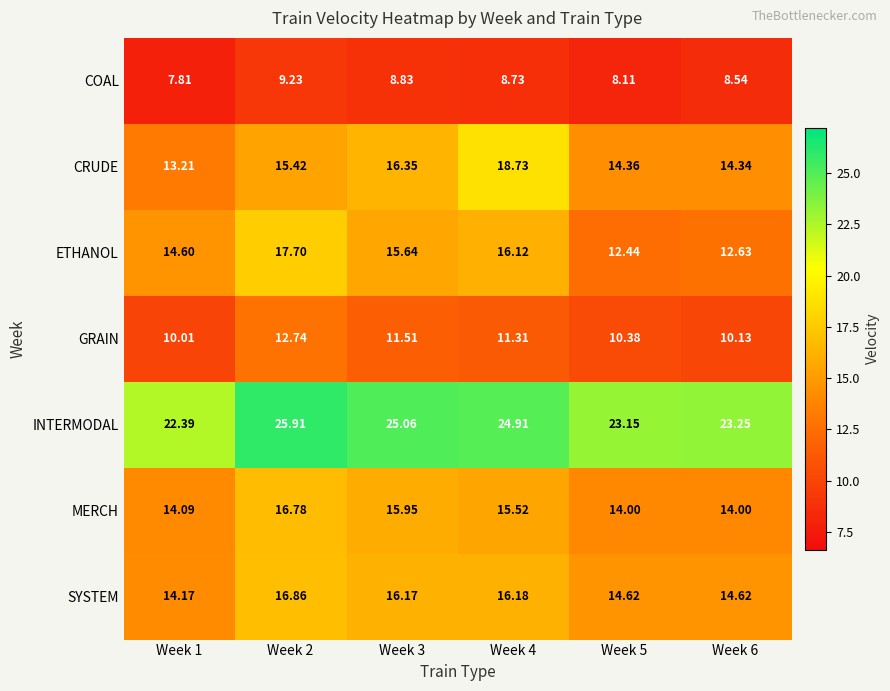

Is the value of CRUDE at Week 4 greater than the value of SYSTEM at Week 1?

Yes